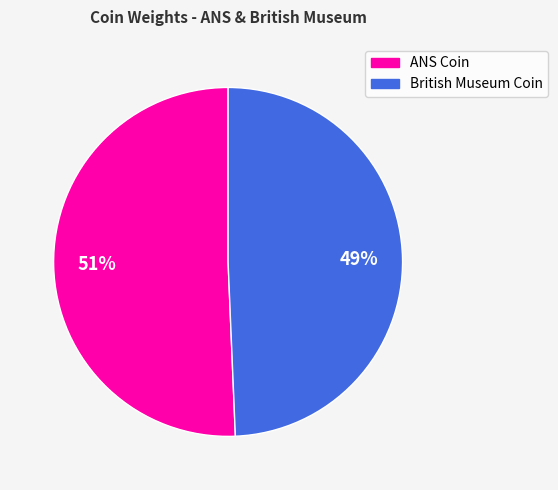

To the nearest percent, what is the average slice percentage?

50%